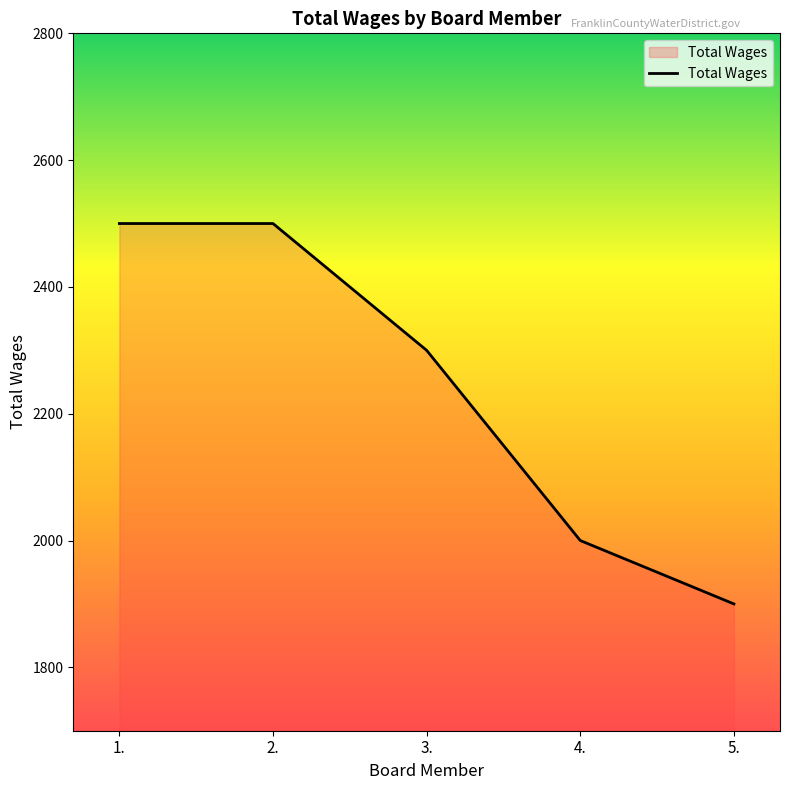

Does the chart display data point markers on the line(s)?

No